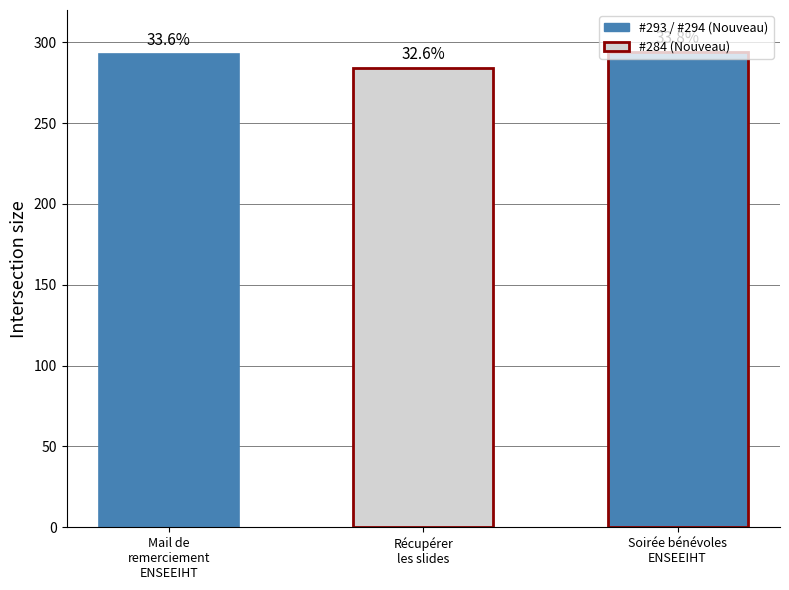

Between Mail de remerciement ENSEEIHT and Soirée bénévoles, réserver l'ENSEEIHT, which is larger?

Soirée bénévoles, réserver l'ENSEEIHT